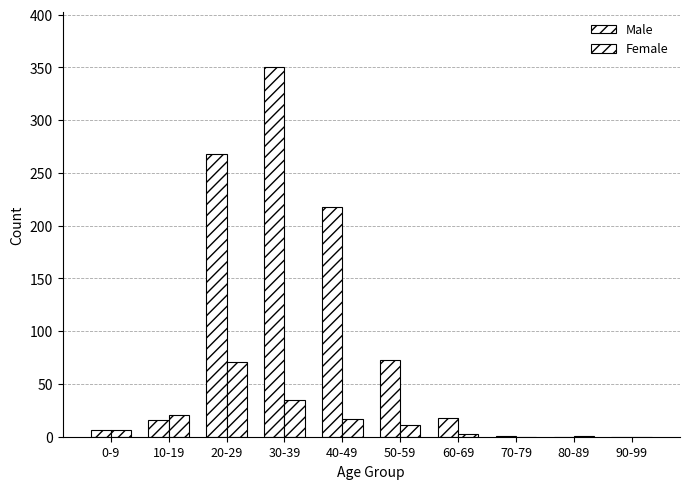

At which label does Female first exceed 11?

10-19